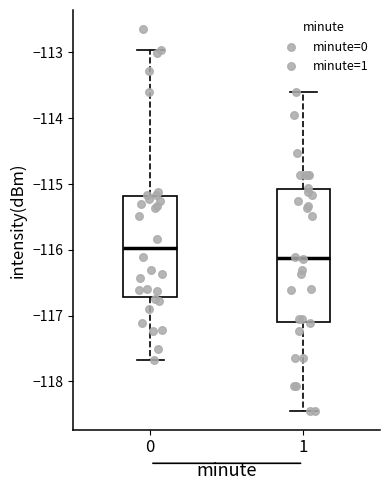

Which box has the lowest median line?

1